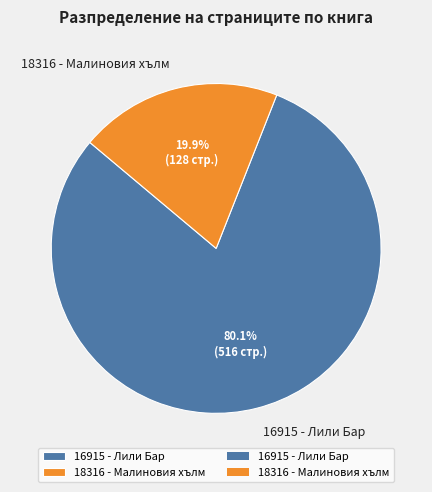

What is the ratio of the value at 16915 - Лили Бар to the value at 18316 - Малиновия хълм?

4.0